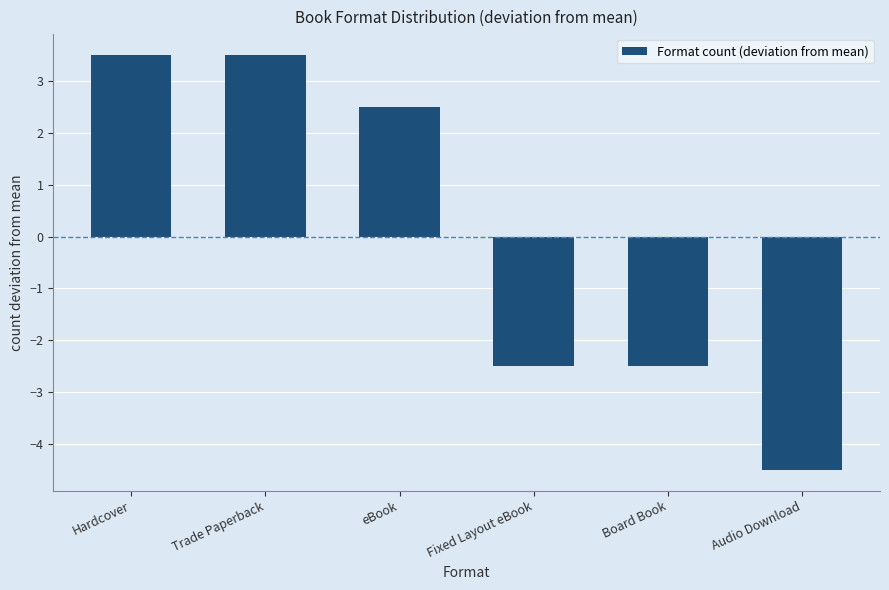

Reading right to left, what are all the values shown in this chart?

Audio Download=-4.5	Board Book=-2.5	Fixed Layout eBook=-2.5	eBook=2.5	Trade Paperback=3.5	Hardcover=3.5